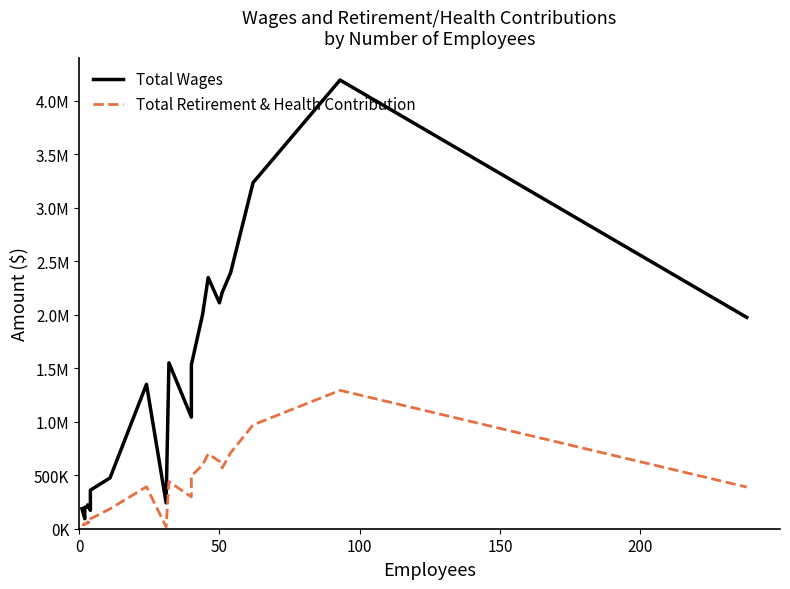

True or false: Total Retirement & Health Contribution and Total Wages intersect in this chart.

False